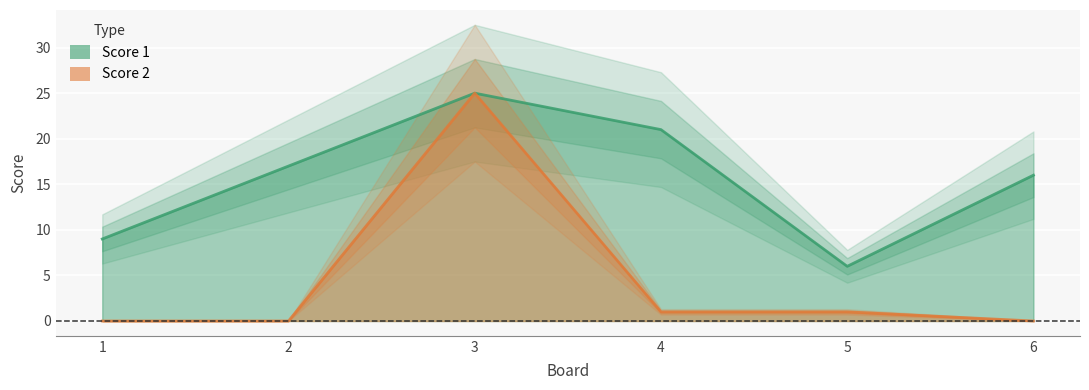

Reading left to right, what are all the values shown in this chart?

Score 1: 9	17	25	21	6	16
Score 2: 0	0	25	1	1	0